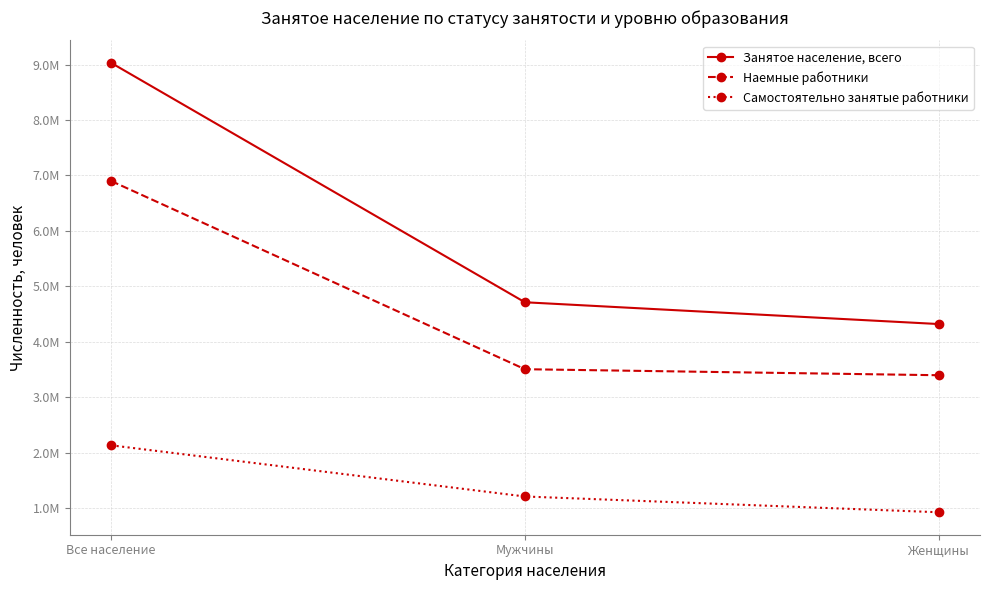

What are all the series names shown in the legend?

Занятое население, всего, Наемные работники, Самостоятельно занятые работники